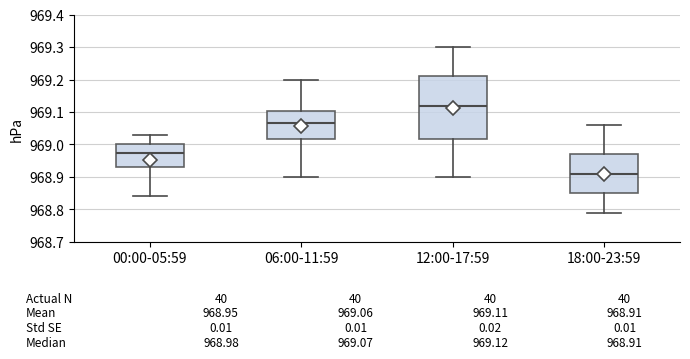

Which box's median line is the highest?

12:00-17:59